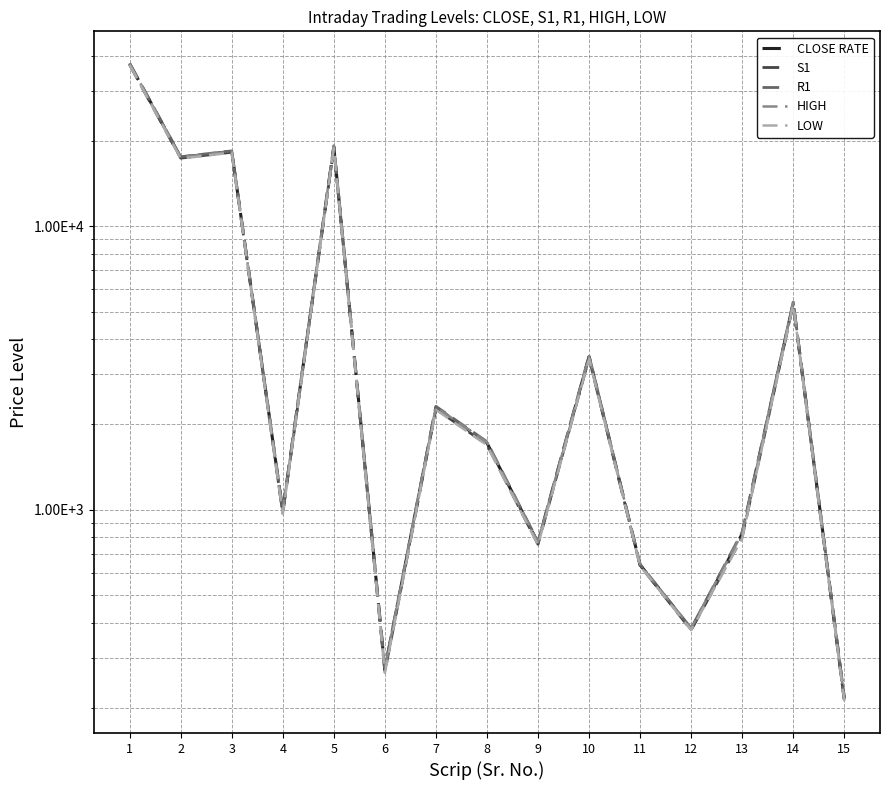

At which category is the sum across all series the highest?

1